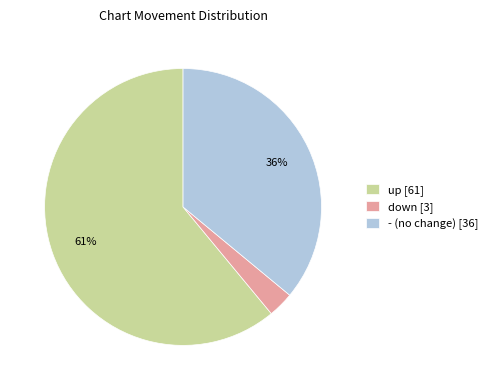

Rank the categories by value from highest to lowest.

up, -, down